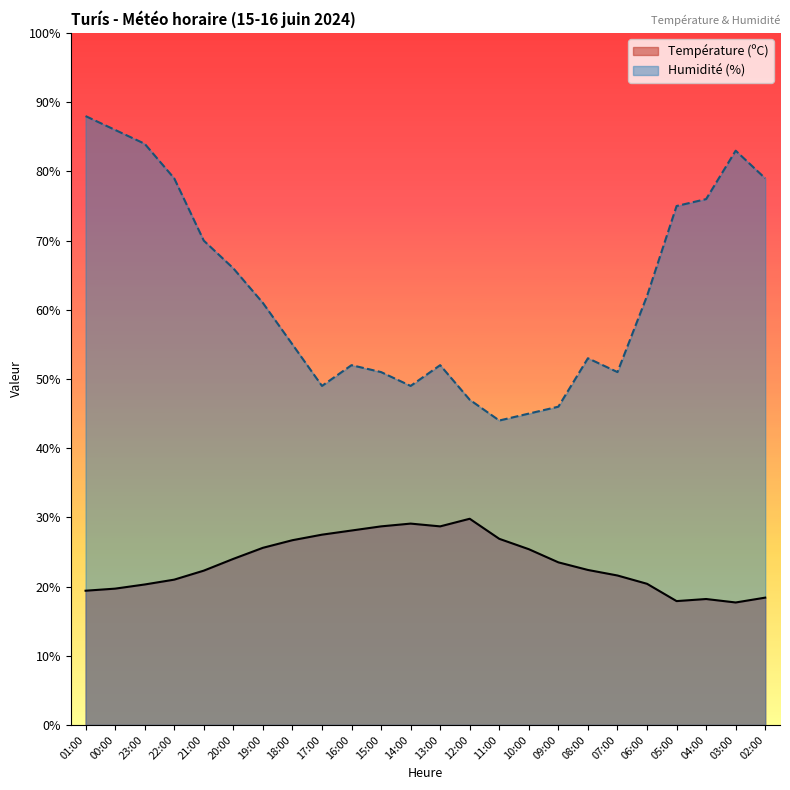

At 18:00, list the series in order from smallest to largest.

Température (ºC), Humidité (%)